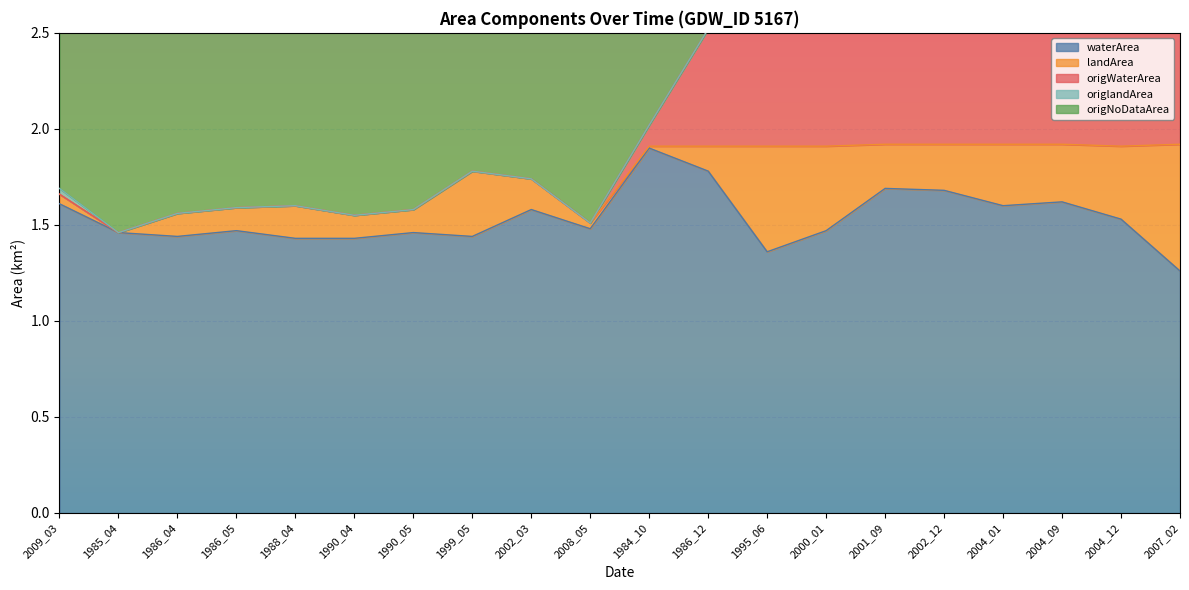

What is the average value of the origNoDataArea series?

2.3